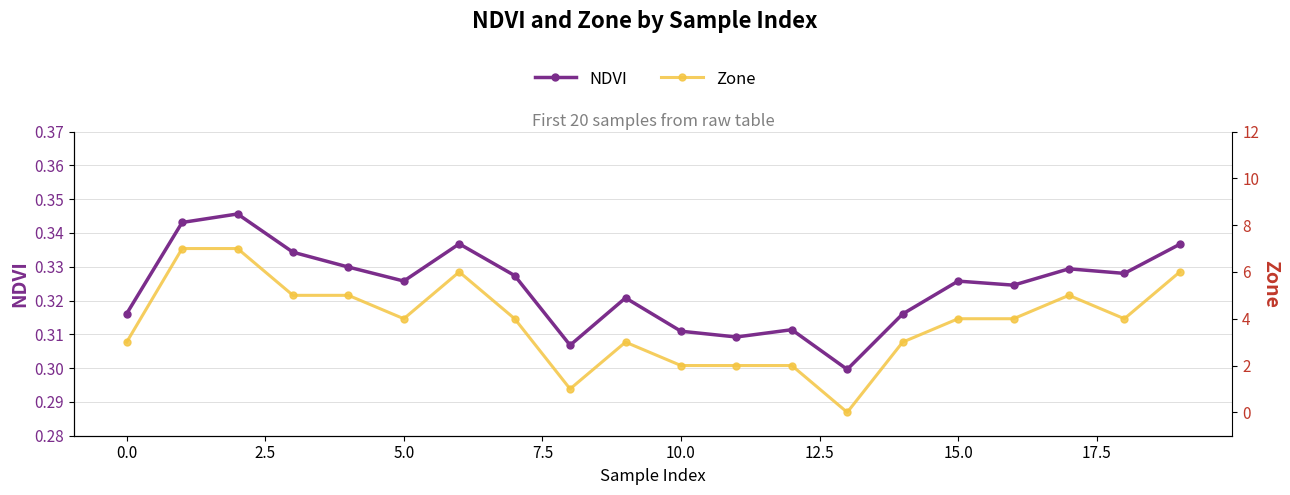

How many data points in Zone are above 4?

7